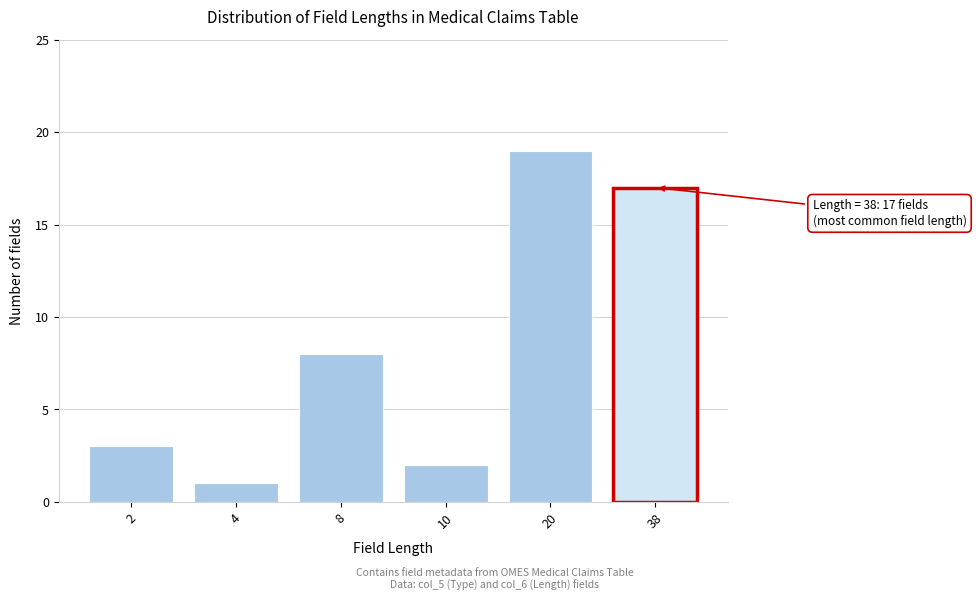

Reading left to right, what are all the values shown in this chart?

3	1	8	2	19	17